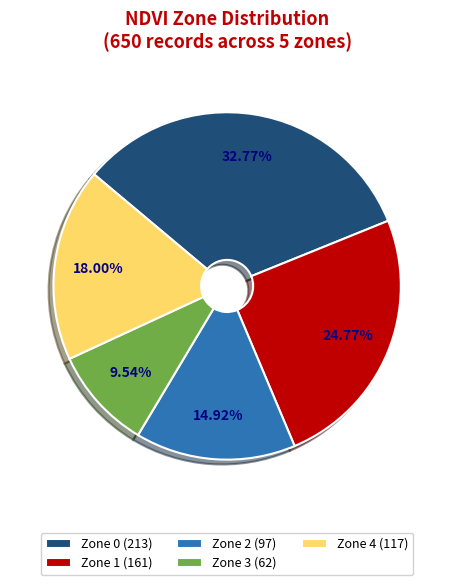

What is the ratio of the value at Zone 0 (213) to the value at Zone 1 (161)?

1.3